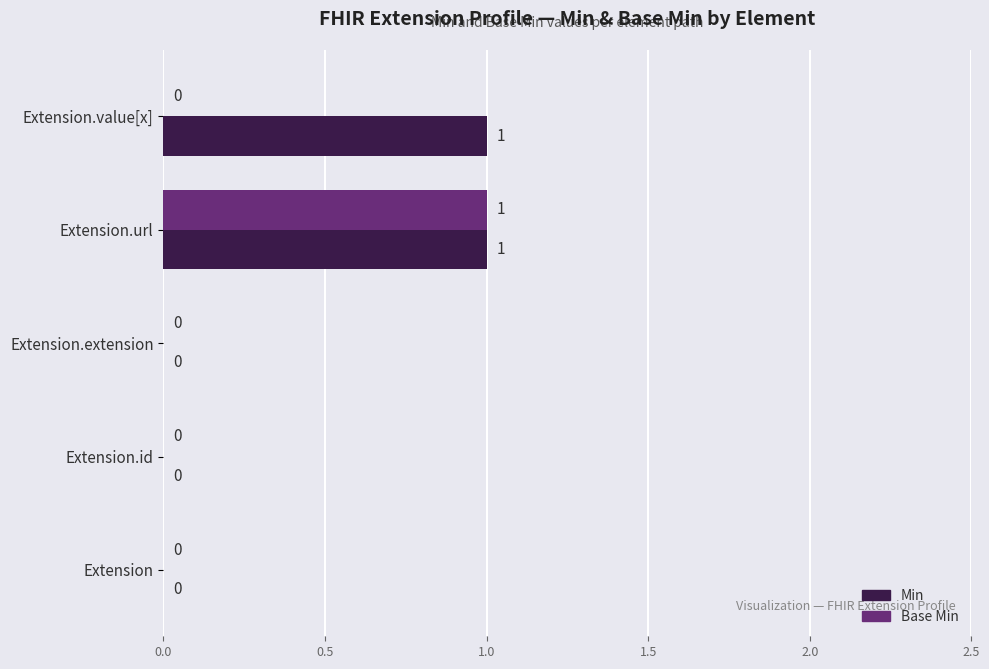

What is the sum of all Min values?

2